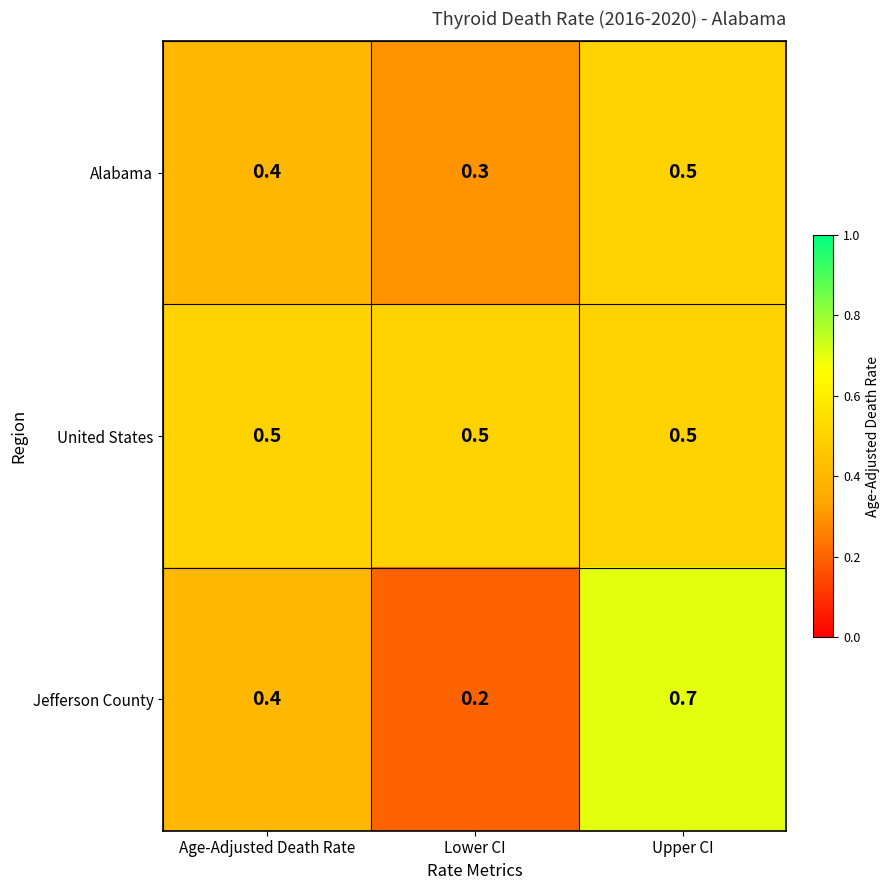

Which series has the widest spread of values?

Jefferson County